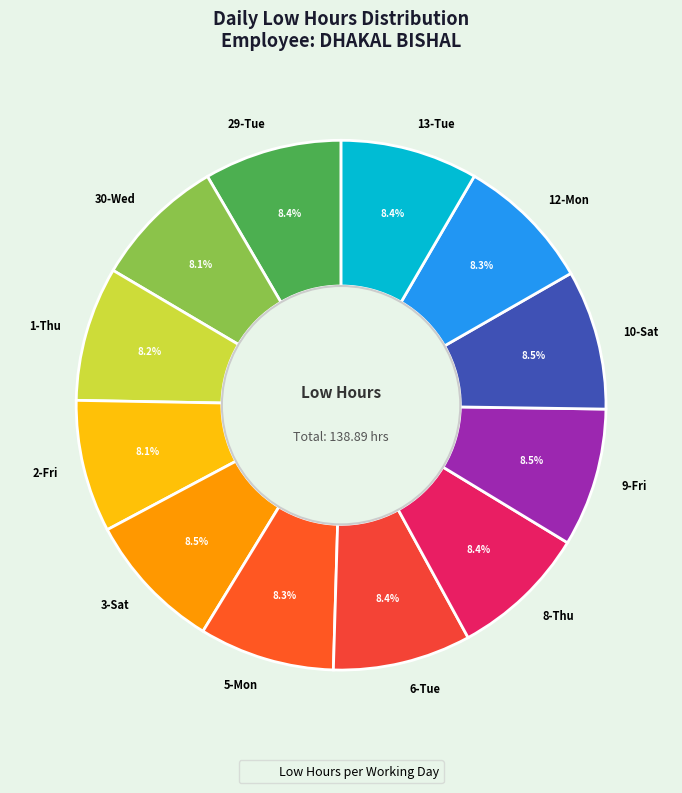

Combined, what portion of the pie is 29-Tue and 3-Sat?

16.9%